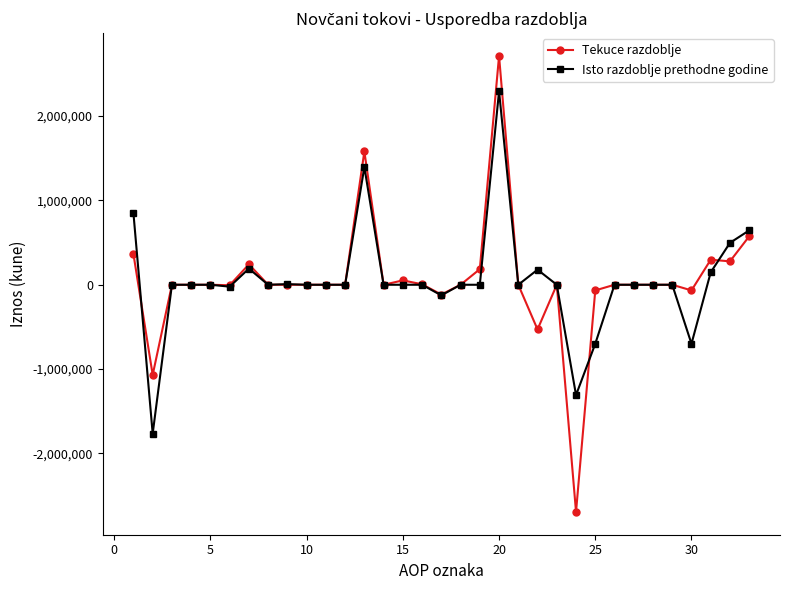

Which series has the largest range (max minus min)?

Tekuce razdoblje